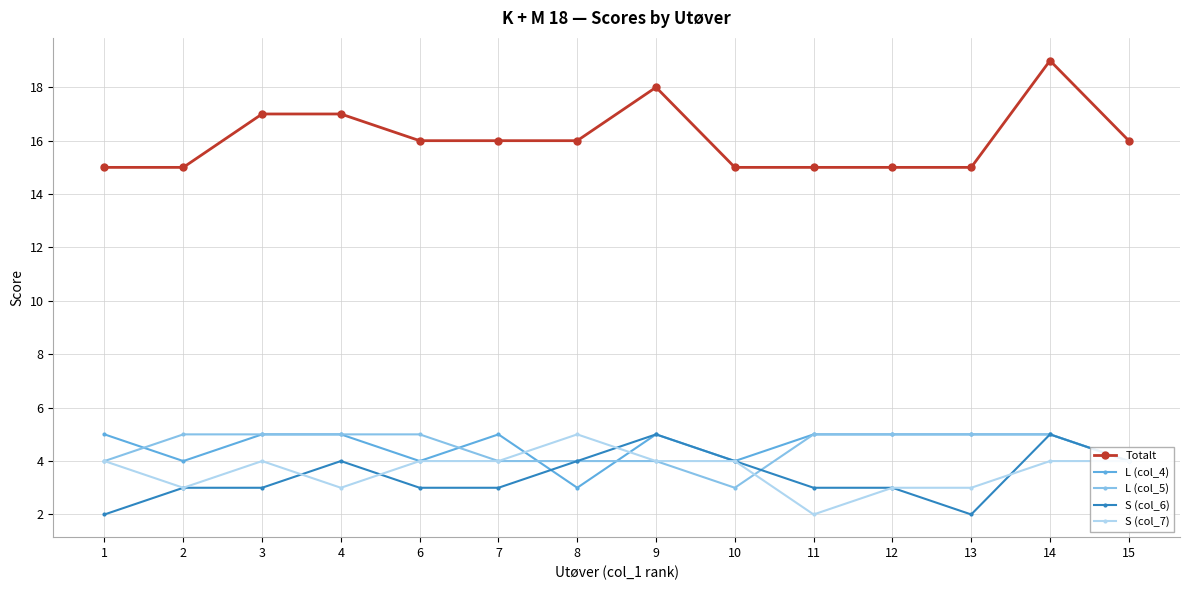

True or false: S (col_7) and L (col_4) intersect in this chart.

True